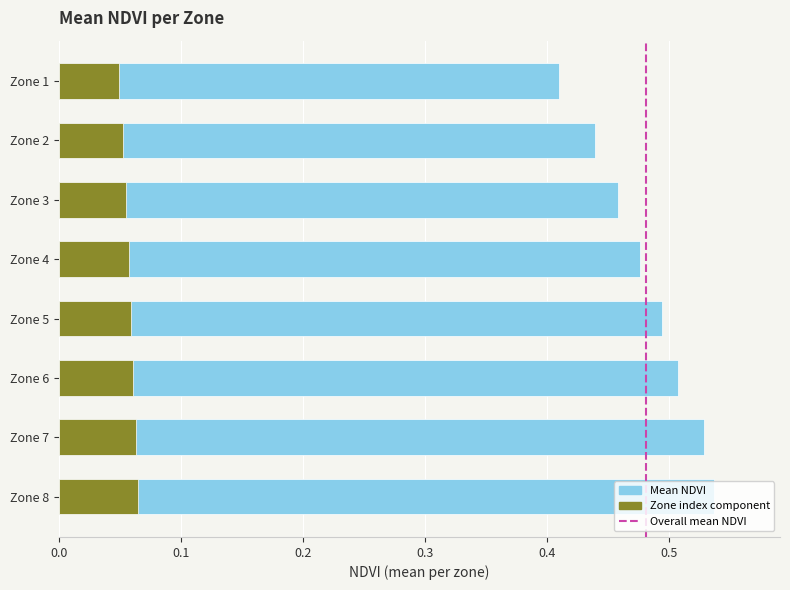

The Zone index component series shows 0.1 at Zone 5. True or false?

True